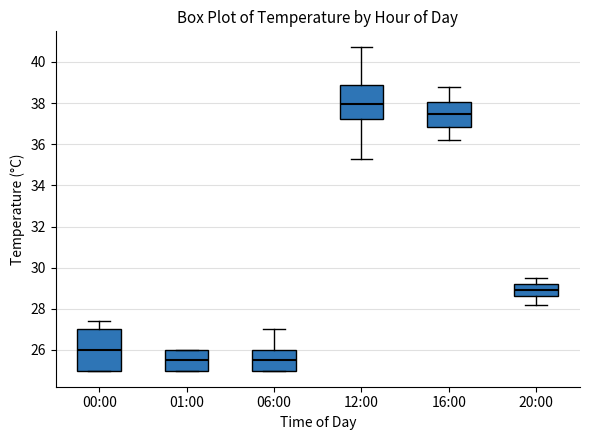

Which box's median line is the highest?

12:00